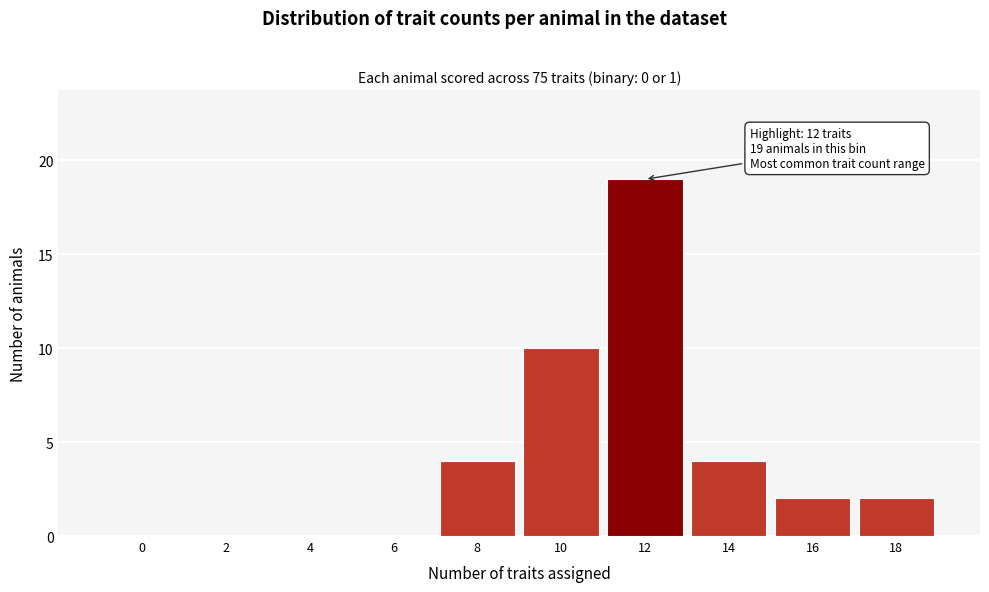

Reading right to left, extract all data points from this chart.

18=2	16=2	14=4	12=19	10=10	8=4	6=0	4=0	2=0	0=0